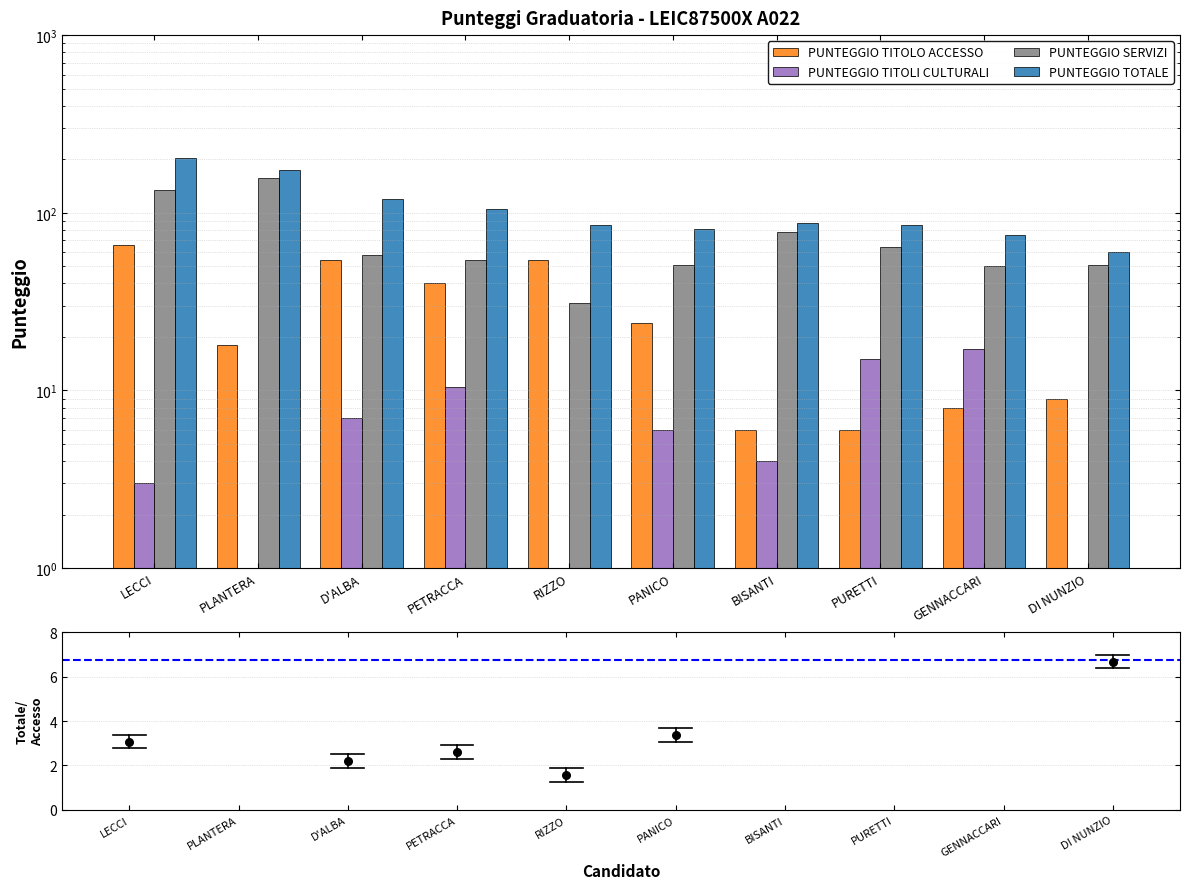

Which series has the largest Y range (max minus min)?

PUNTEGGIO TOTALE